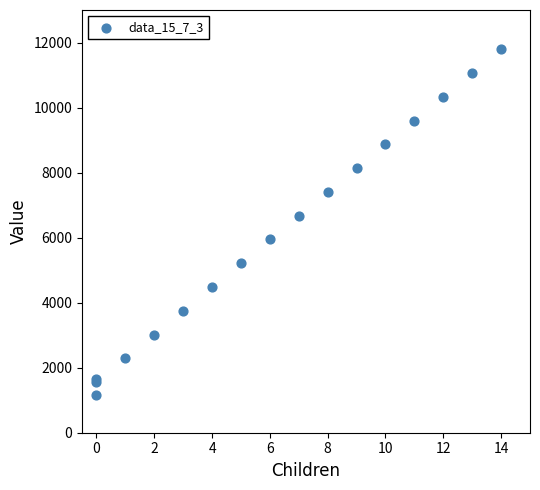

What Y value in the scatter plot is closest to 6481?

6675